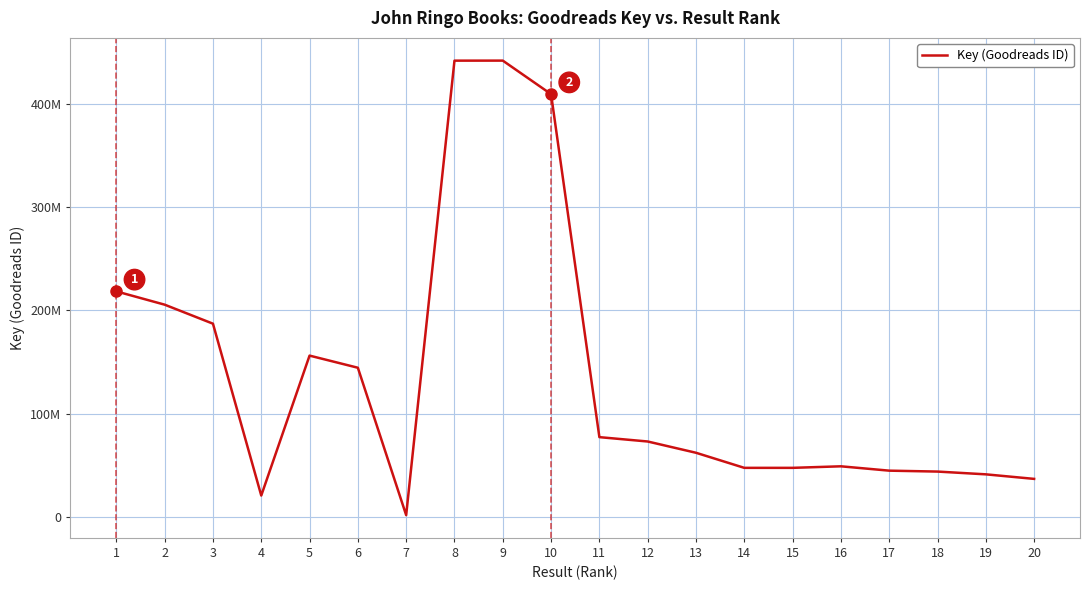

Does the chart have visible grid lines?

Yes